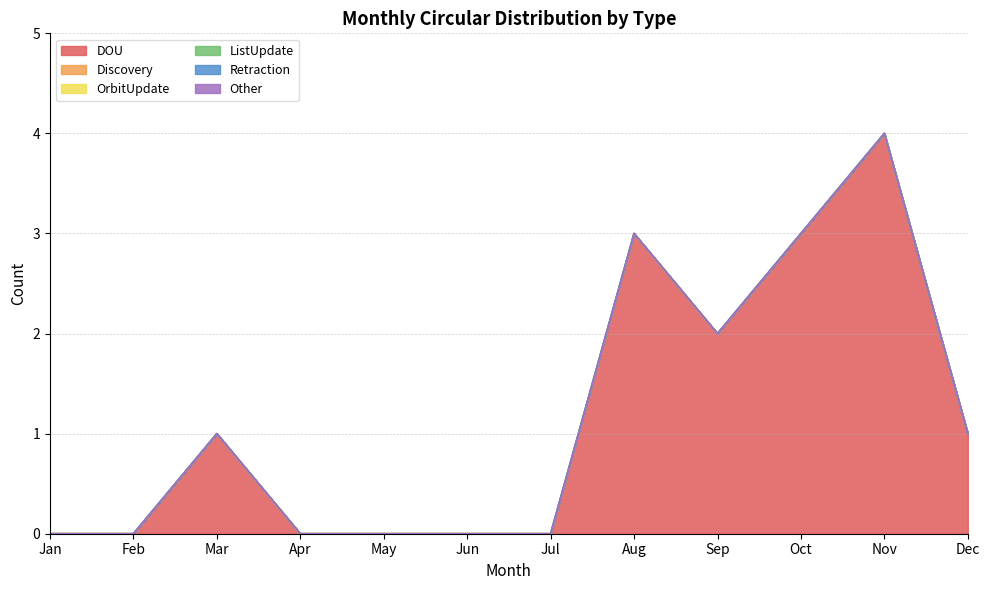

Which series has the largest total across all categories?

DOU